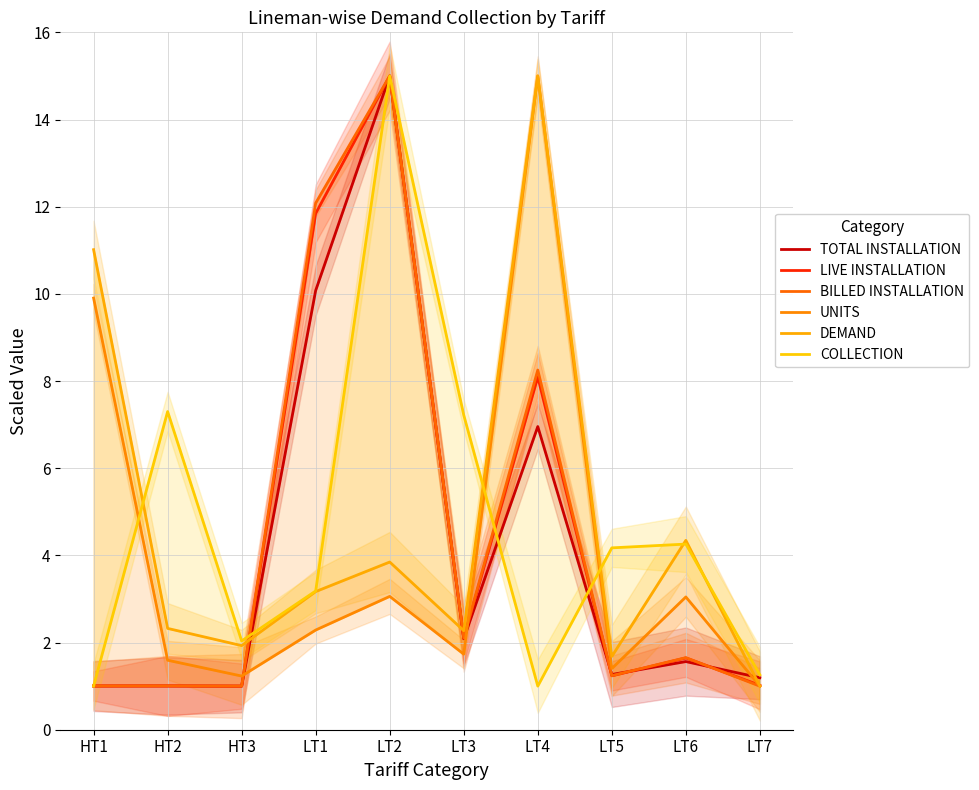

Which series has the largest total across all categories?

DEMAND